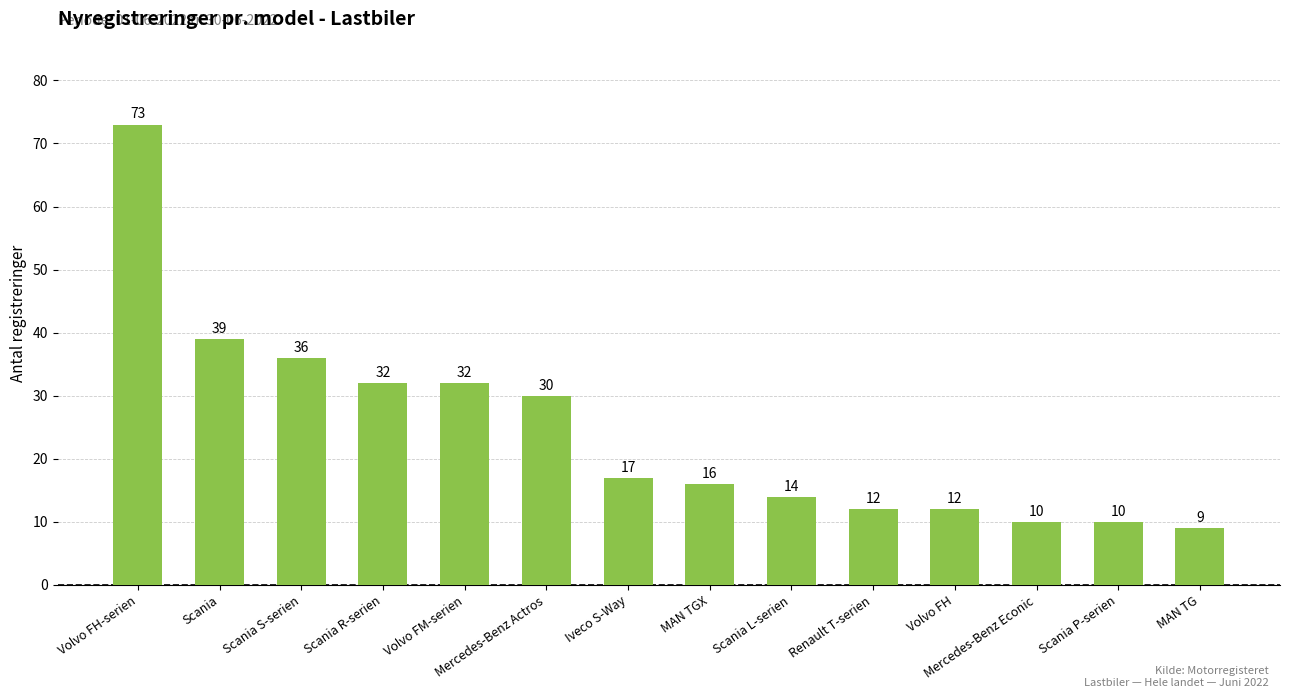

Reading right to left, transcribe all the data shown in this chart.

9	10	10	12	12	14	16	17	30	32	32	36	39	73